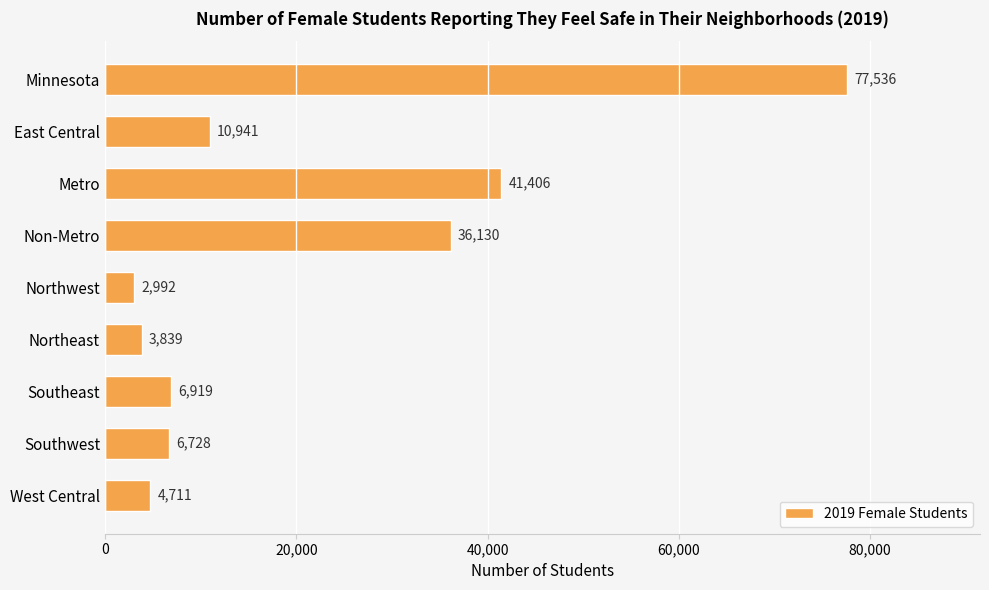

The chart shows a value of 2966 at East Central. True or false?

False